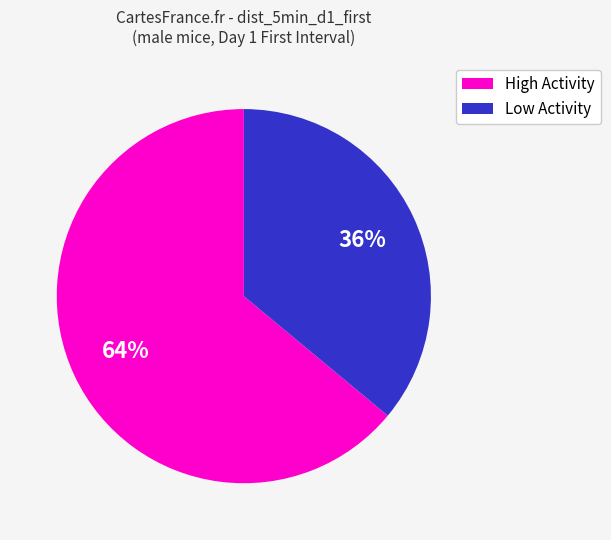

To the nearest percent, what is the average slice percentage?

50%